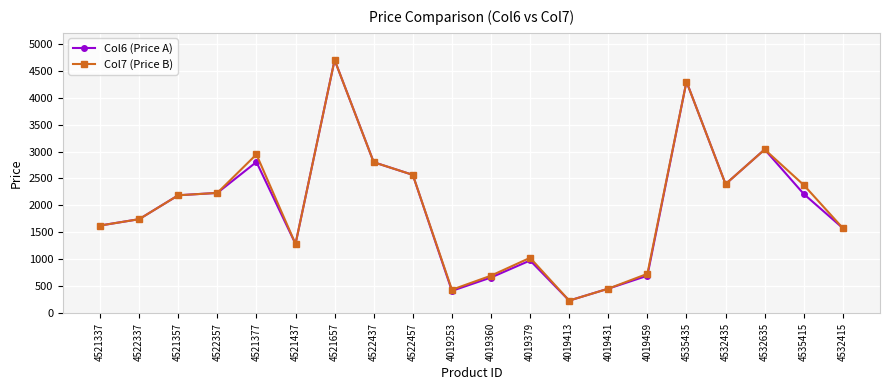

What is the maximum value shown in the chart?

4698.1